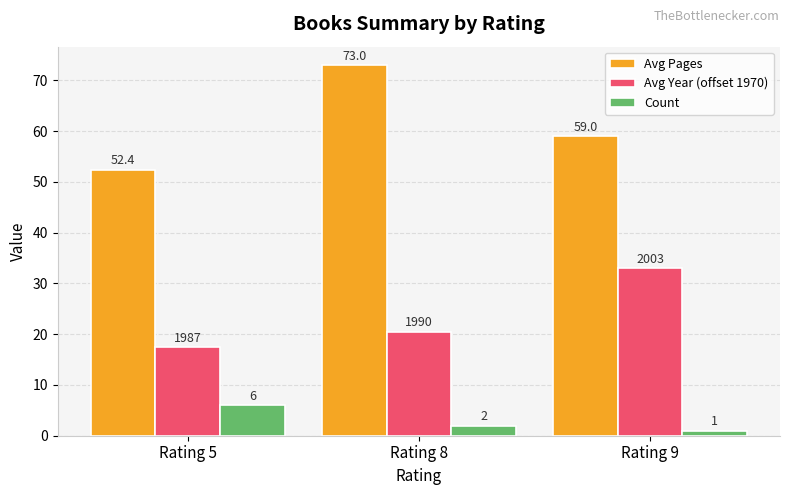

Rank the series by their maximum value, from highest to lowest.

Avg Pages, Avg Year (offset 1970), Count